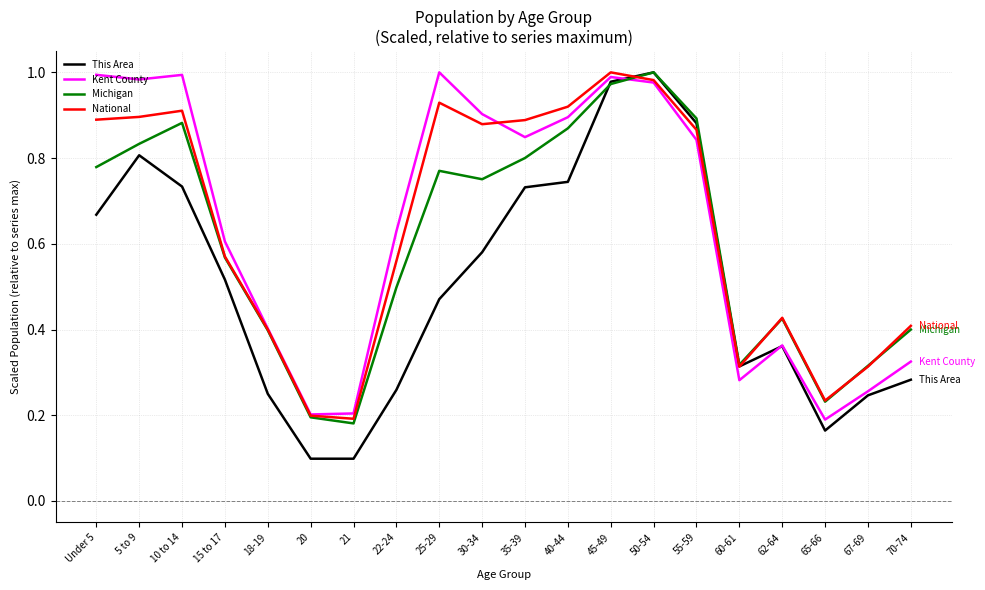

What is the sum of the Kent County values at 25-29 and 70-74?

1.3